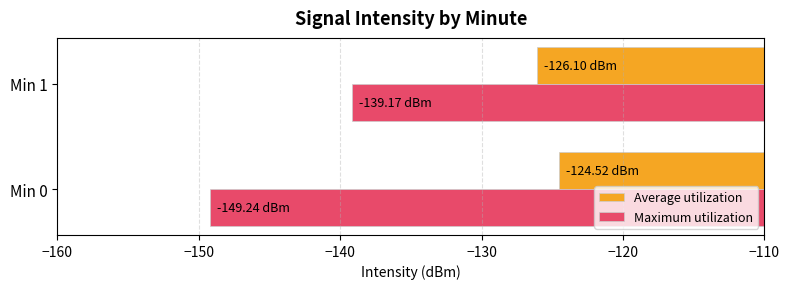

List the labels in order of Average utilization value, largest first.

Min 0, Min 1